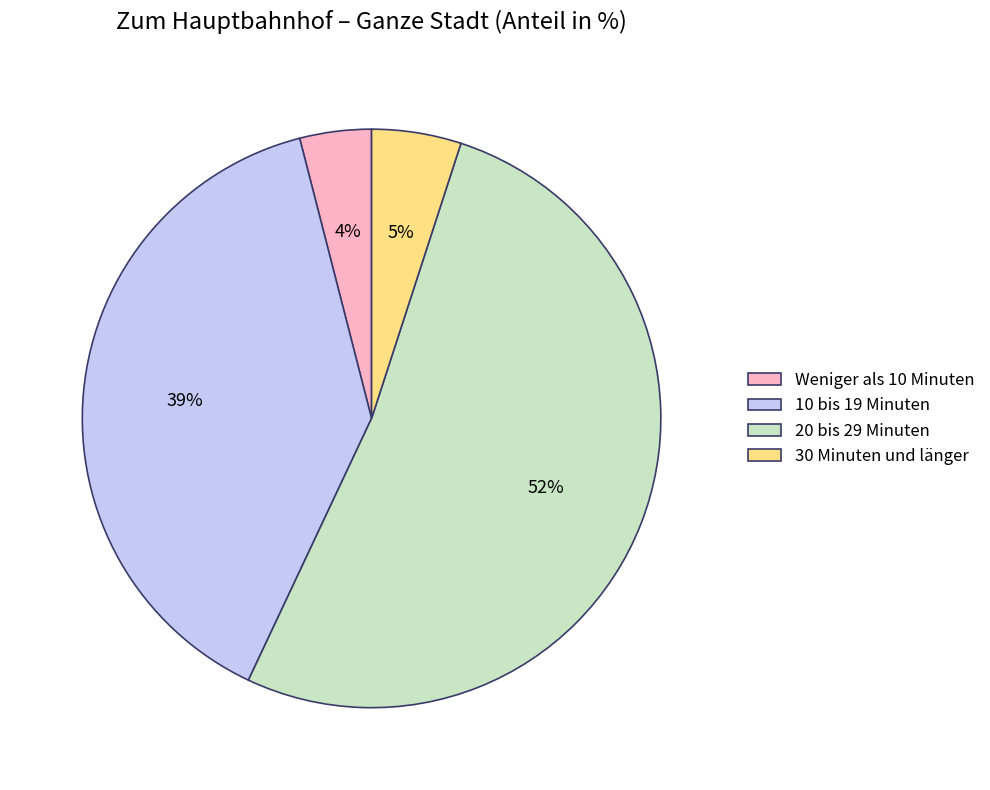

True or false: 30 Minuten und länger accounts for 18% of the total.

False